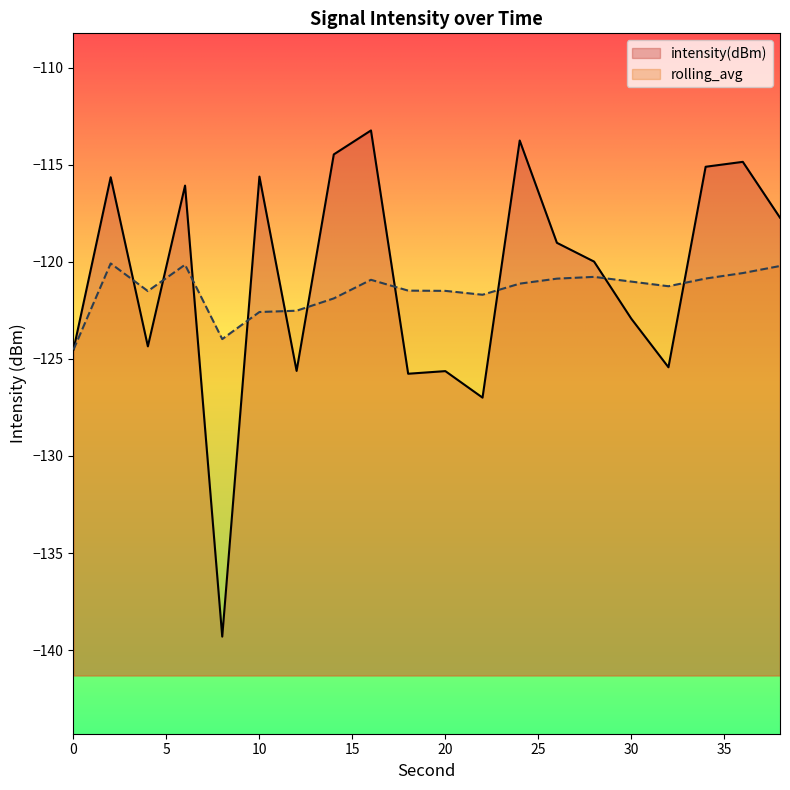

In intensity(dBm), how many points are lower than both neighbors (excluding endpoints)?

6